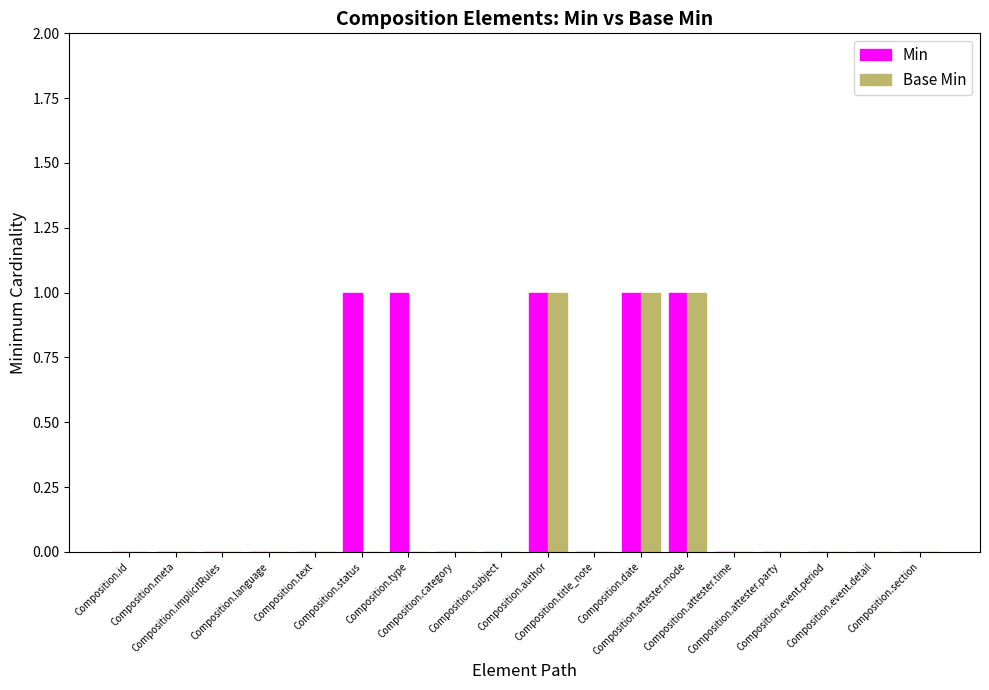

Are the bars grouped side by side (vs. stacked)?

Yes